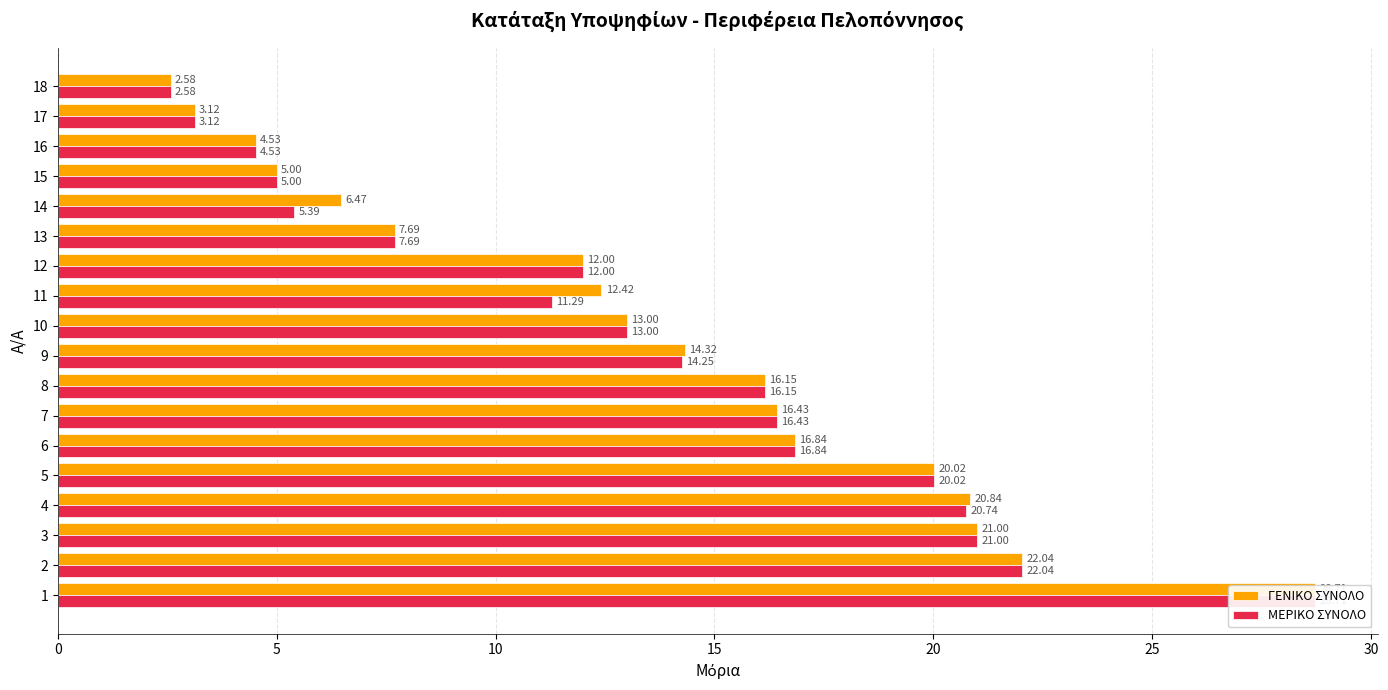

Are the bars horizontal?

Yes